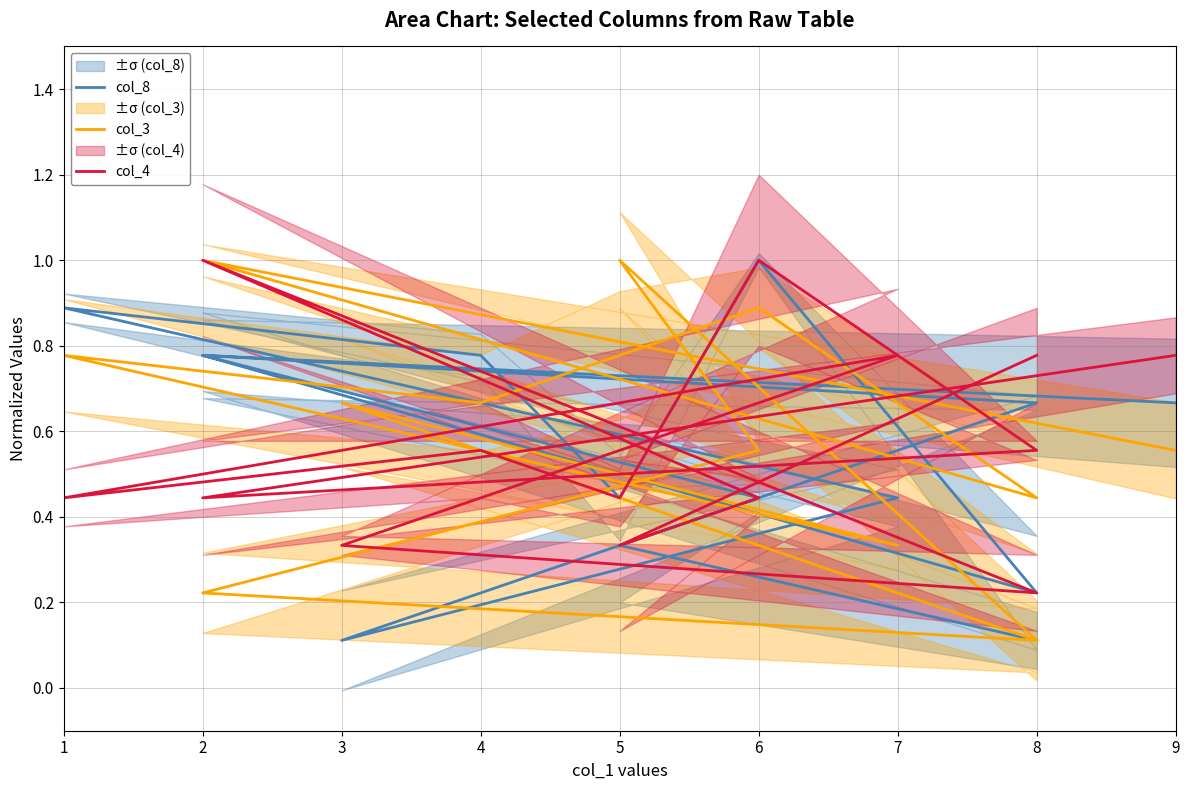

What is the spread (max minus min) of values at 3?

0.6